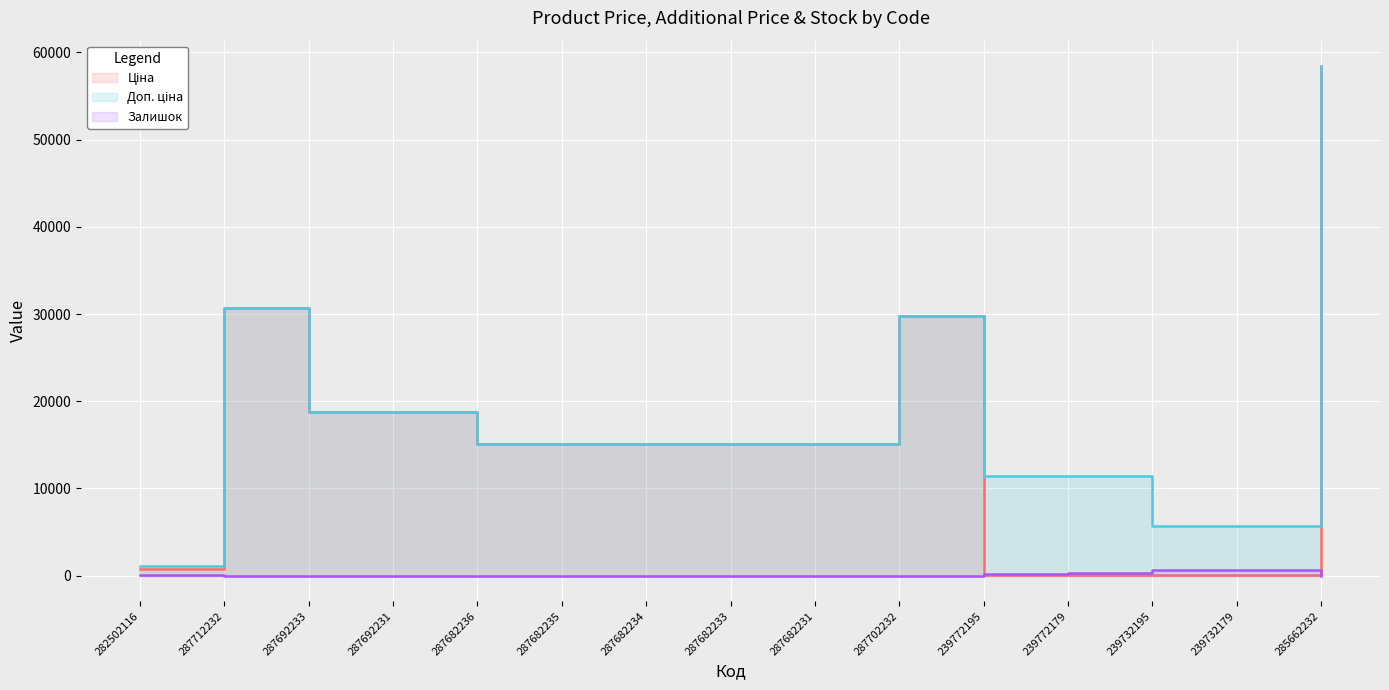

Is the value of Ціна at 282502116 greater than the value of Доп. ціна at 287692231?

No